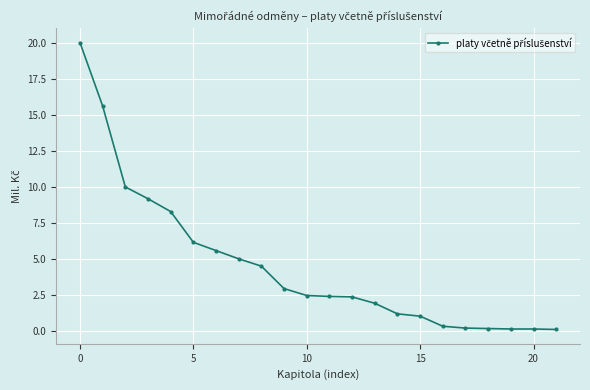

What is the greatest value displayed?

20.0